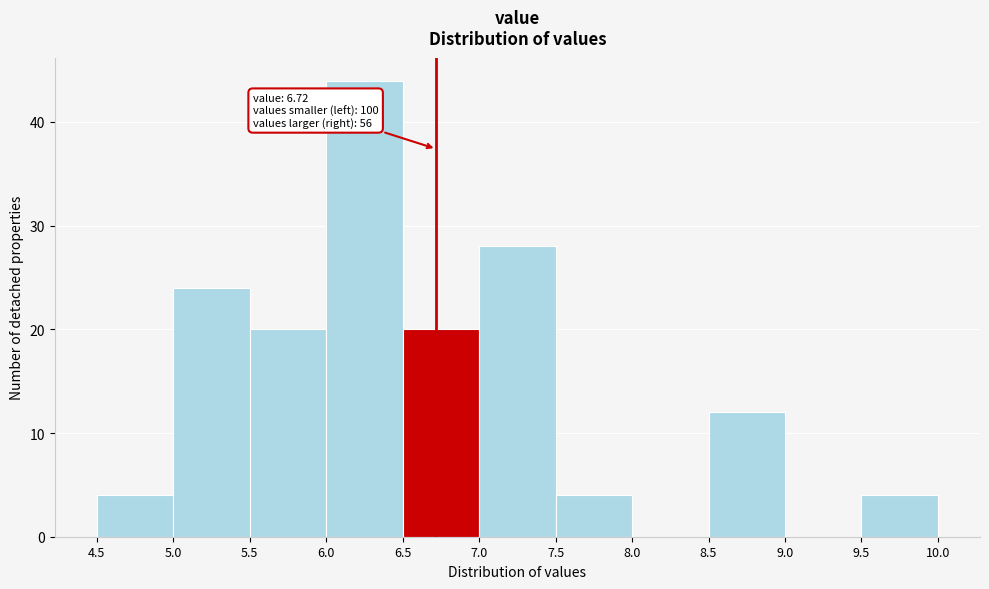

Which range on the x-axis has the tallest bar?

6.0 to 6.5